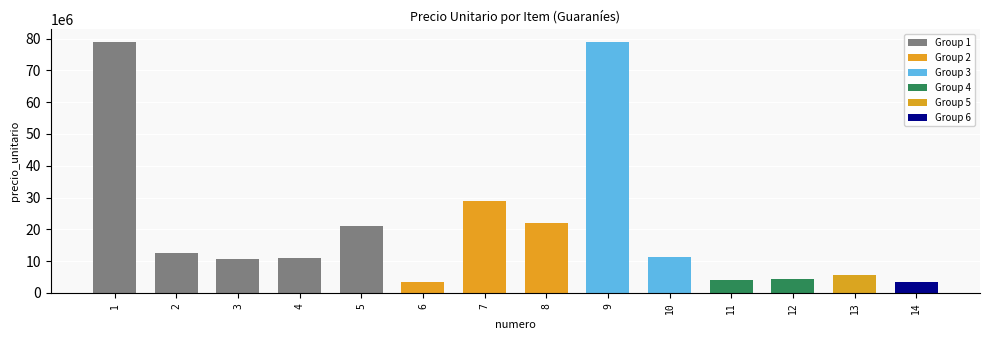

List the labels in order of value, largest first.

9, 1, 7, 8, 5, 2, 10, 4, 3, 13, 12, 11, 14, 6